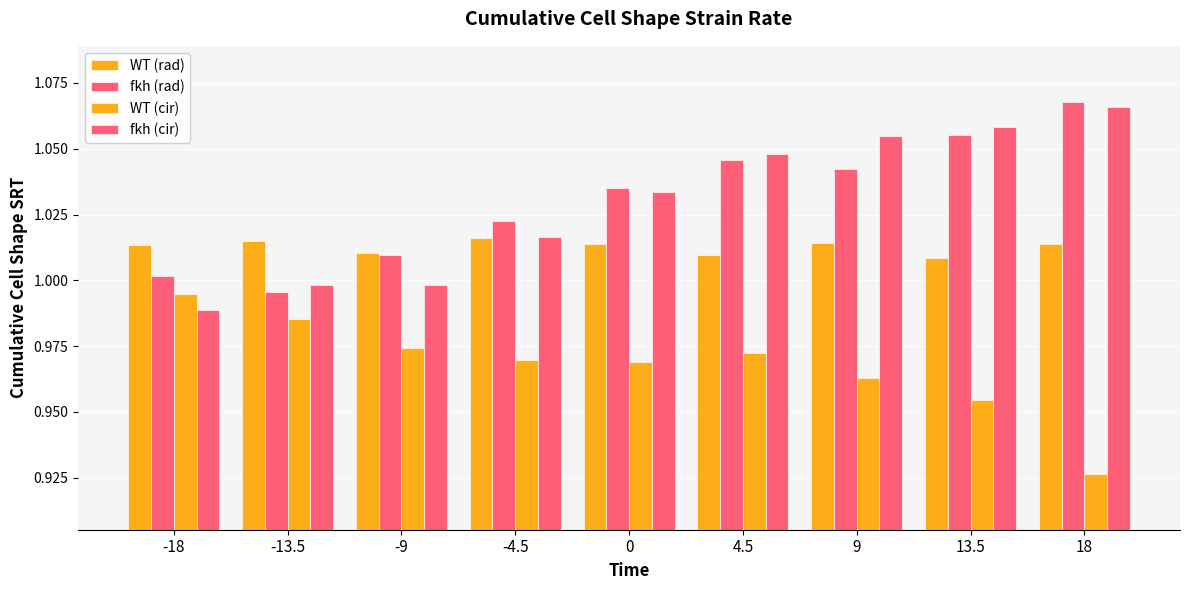

At which label does fkh (cir) first exceed 1?

-4.5